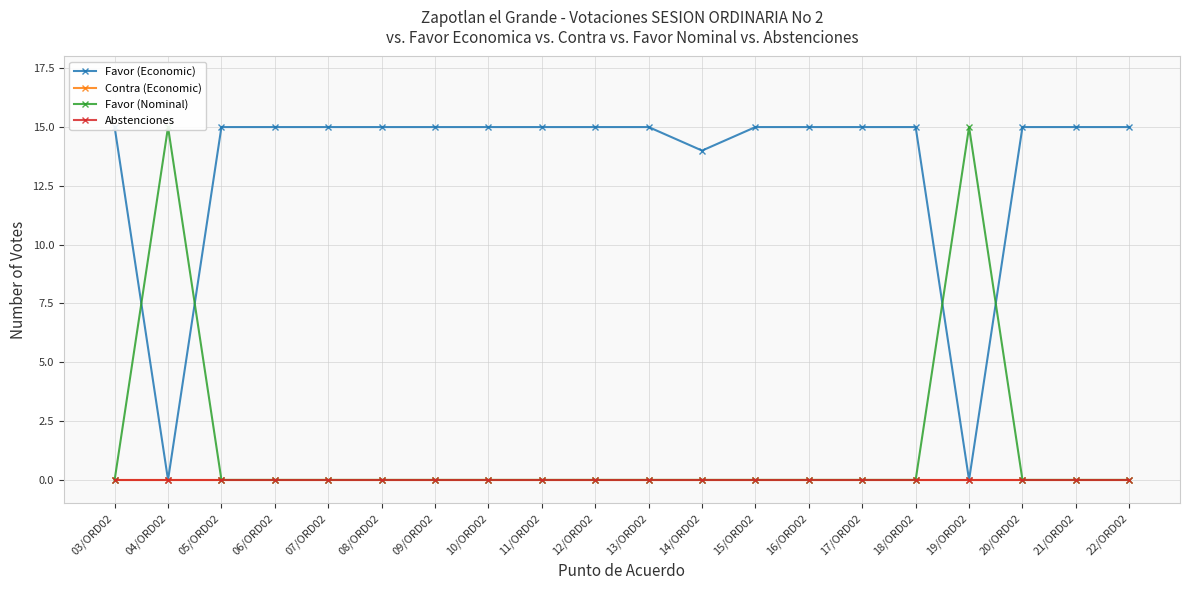

Which series has the largest range (max minus min)?

Favor (Economic)